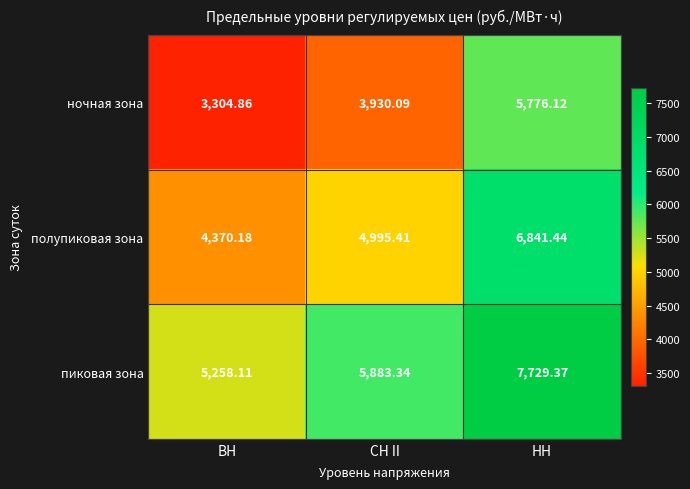

List the series in order of their peak value, lowest first.

ночная зона, полупиковая зона, пиковая зона